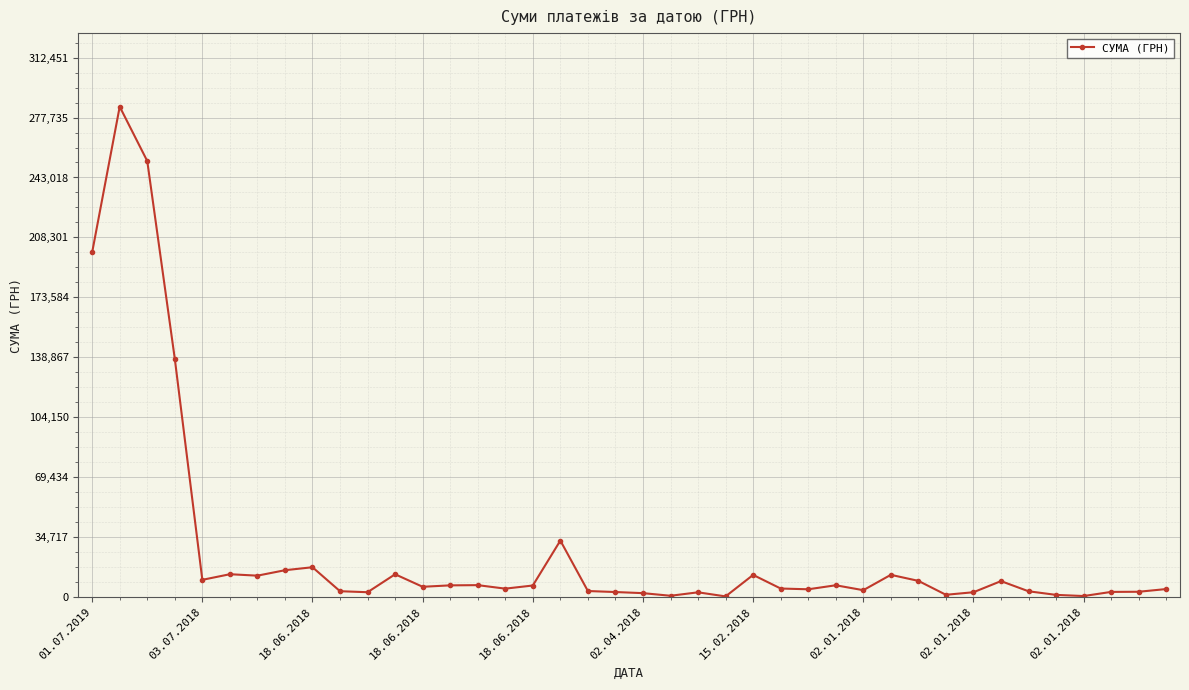

What is the difference between the maximum and second lowest values?

283536.8